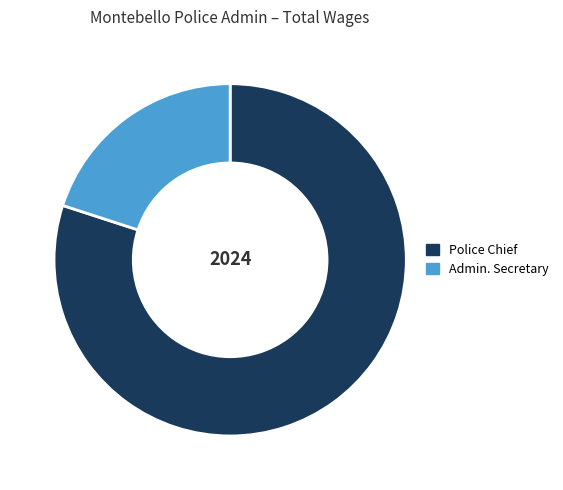

Do Police Chief and Admin. Secretary together represent more than half of the pie?

Yes